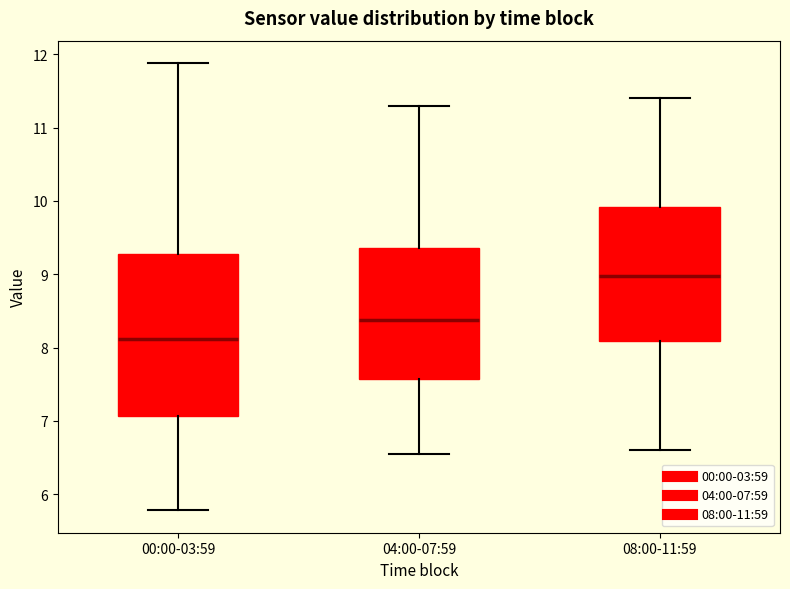

Reading left to right, read every box against the y-axis: the position of its median line, the range the box covers, and the ends of its whiskers. The values are not printed on the chart, so give them approximately, as read against the axis.

00:00-03:59: median 8.1, box 7.1 to 9.3, whiskers 5.8 to 11.9
04:00-07:59: median 8.4, box 7.6 to 9.4, whiskers 6.6 to 11.3
08:00-11:59: median 9.0, box 8.1 to 9.9, whiskers 6.6 to 11.4